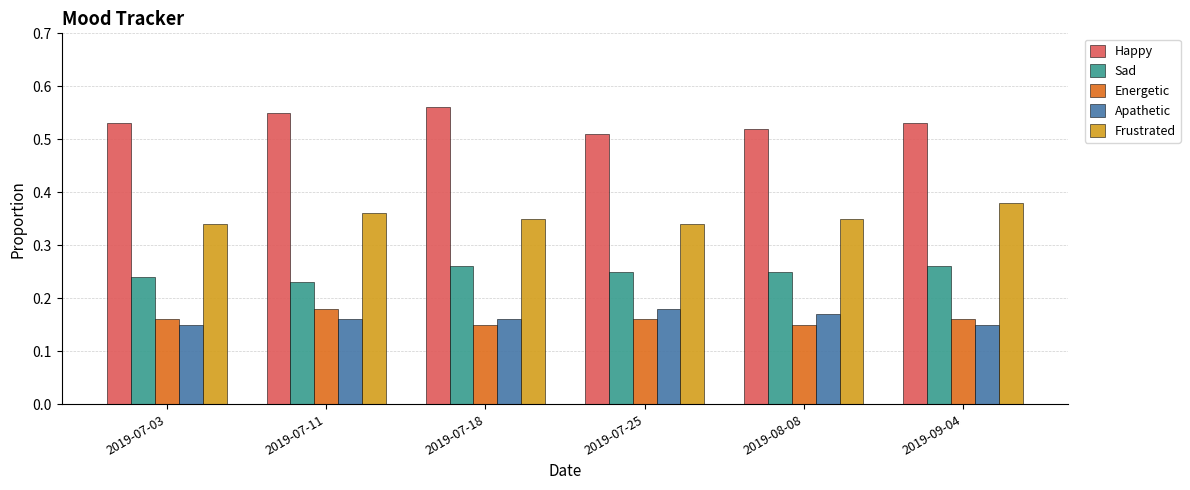

Is it true that Frustrated equals 0.2 at 2019-07-25?

False